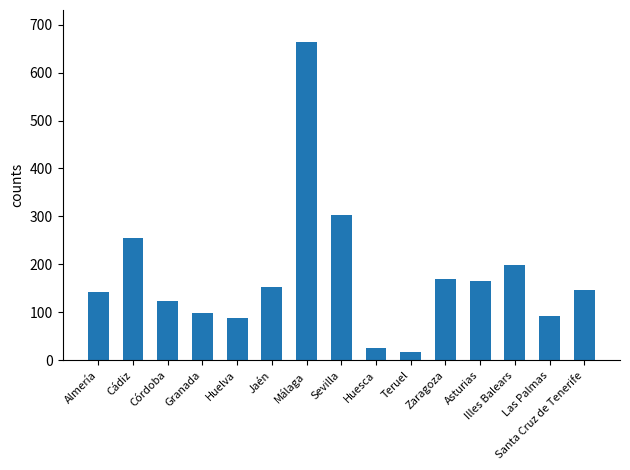

Is it true that the value at Málaga is 1134?

False